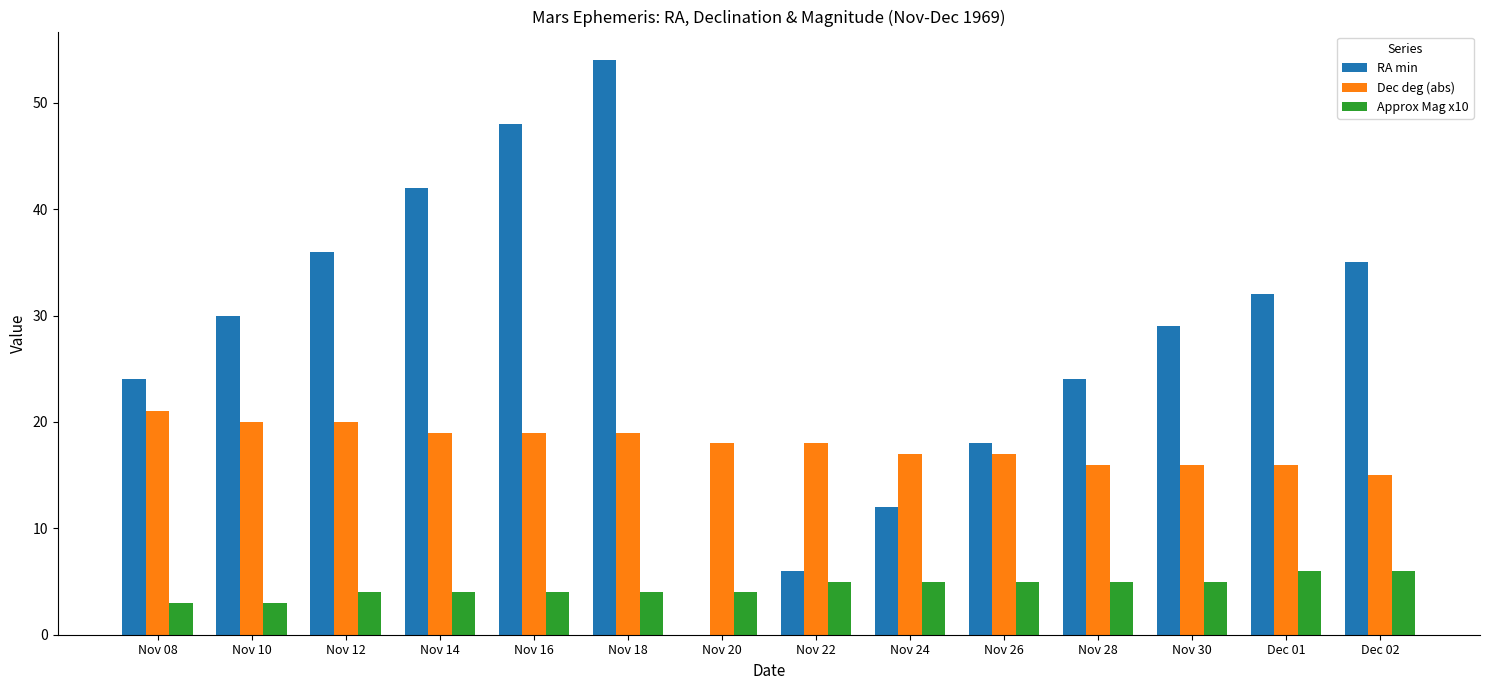

Reading right to left, extract all data points from this chart.

RA min: Dec 02=35	Dec 01=32	Nov 30=29	Nov 28=24	Nov 26=18	Nov 24=12	Nov 22=6	Nov 20=0	Nov 18=54	Nov 16=48	Nov 14=42	Nov 12=36	Nov 10=30	Nov 08=24
Dec deg (abs): Dec 02=15	Dec 01=16	Nov 30=16	Nov 28=16	Nov 26=17	Nov 24=17	Nov 22=18	Nov 20=18	Nov 18=19	Nov 16=19	Nov 14=19	Nov 12=20	Nov 10=20	Nov 08=21
Approx Mag x10: Dec 02=6	Dec 01=6	Nov 30=5	Nov 28=5	Nov 26=5	Nov 24=5	Nov 22=5	Nov 20=4	Nov 18=4	Nov 16=4	Nov 14=4	Nov 12=4	Nov 10=3	Nov 08=3